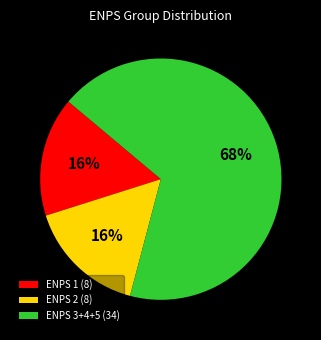

Which category has the biggest portion of the pie?

ENPS 3+4+5 (34)